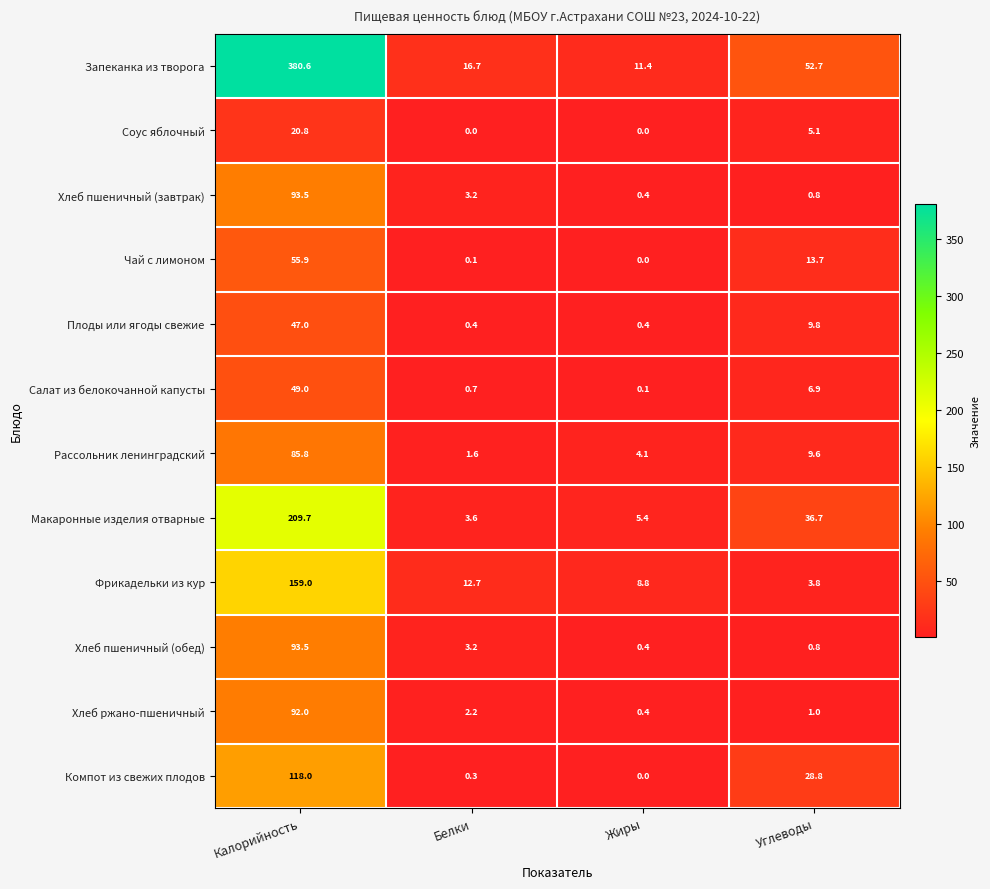

What is the difference between the second highest and minimum values in the Салат из белокочанной капусты series?

6.8